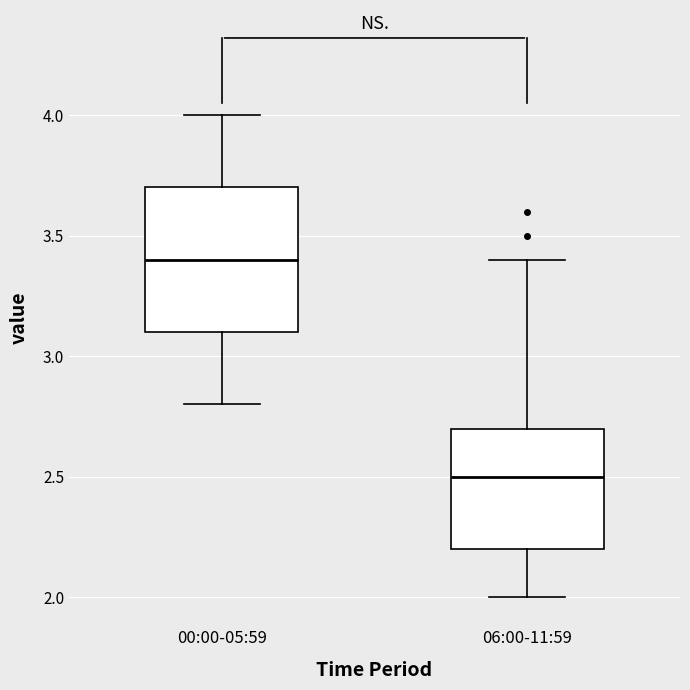

Reading left to right, read every box against the y-axis: the position of its median line, the range the box covers, and the ends of its whiskers. The values are not printed on the chart, so give them approximately, as read against the axis.

00:00-05:59: median 3.4, box 3.1 to 3.7, whiskers 2.8 to 4.0
06:00-11:59: median 2.5, box 2.2 to 2.7, whiskers 2.0 to 3.4